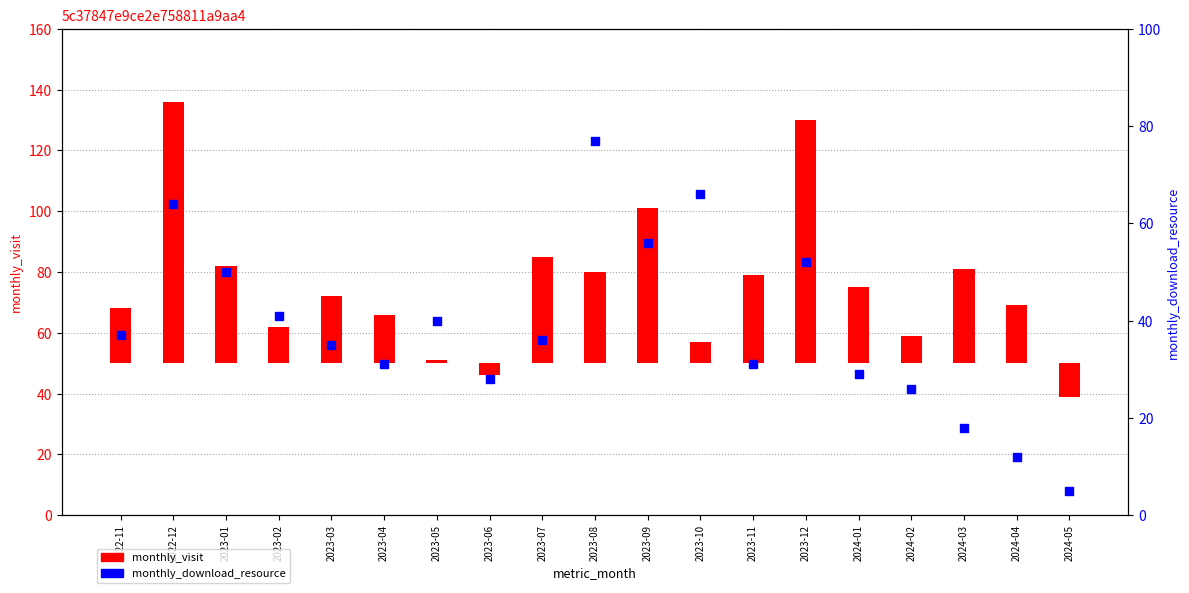

At which category is the sum across all series the highest?

2022-12